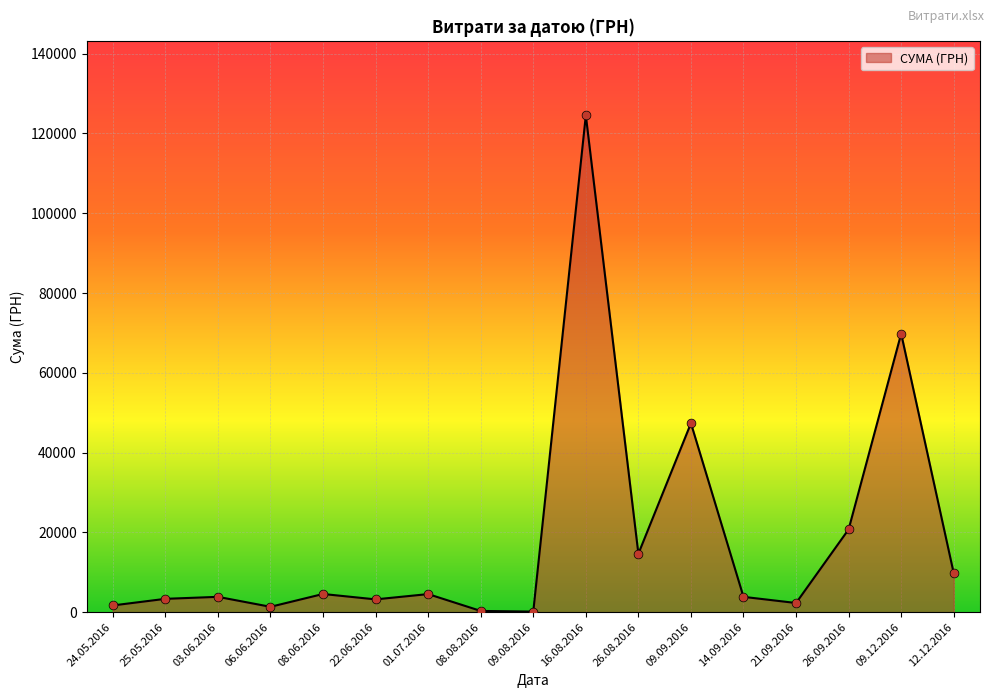

Approximately how many times larger is the value at 14.09.2016 compared to 08.08.2016?

12.6